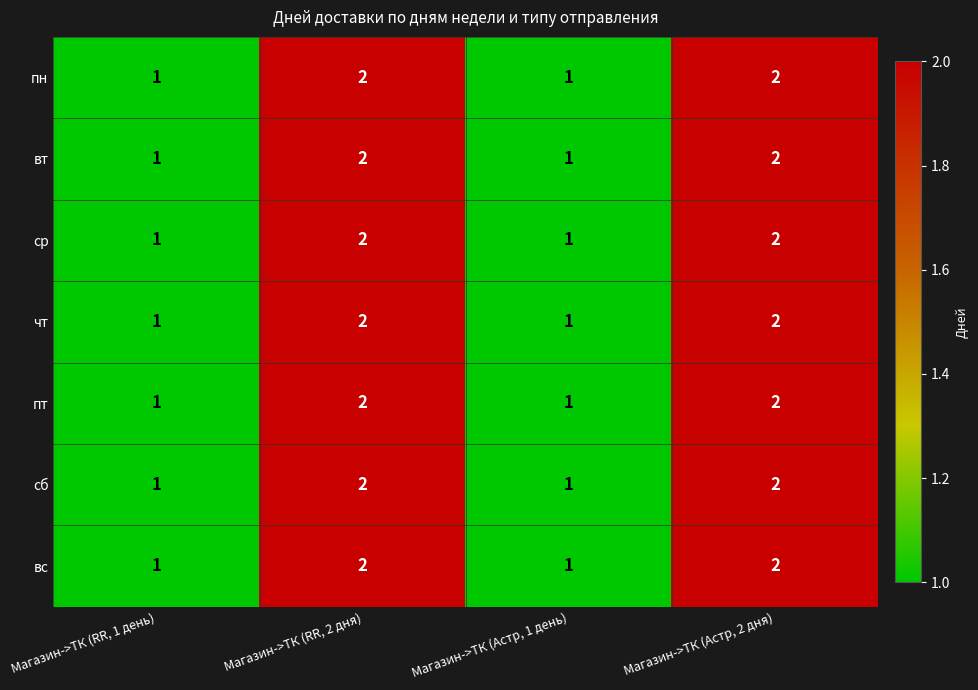

How many пт values are between 1 and 2?

4